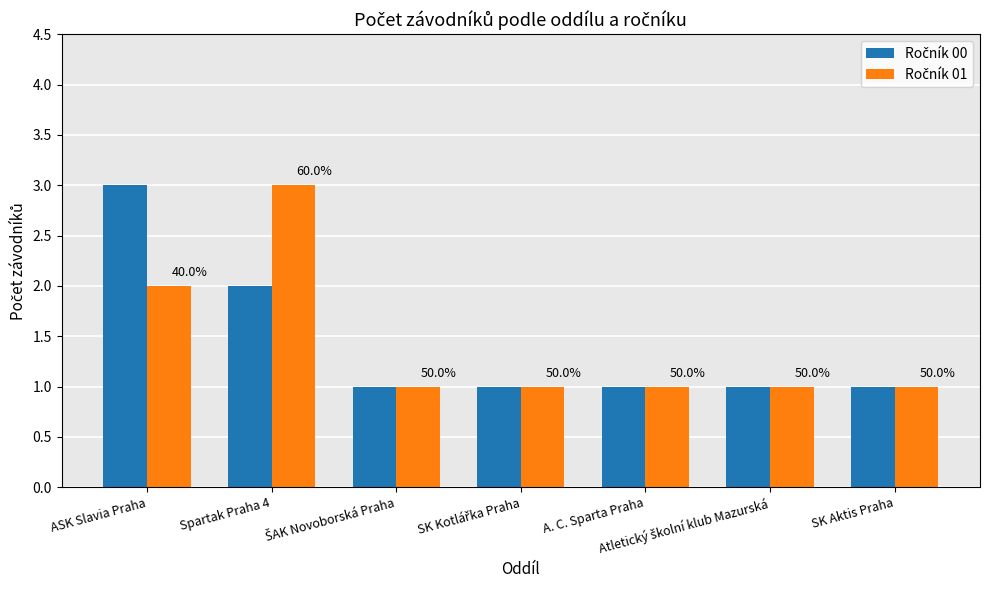

How many bars are there in each group?

2